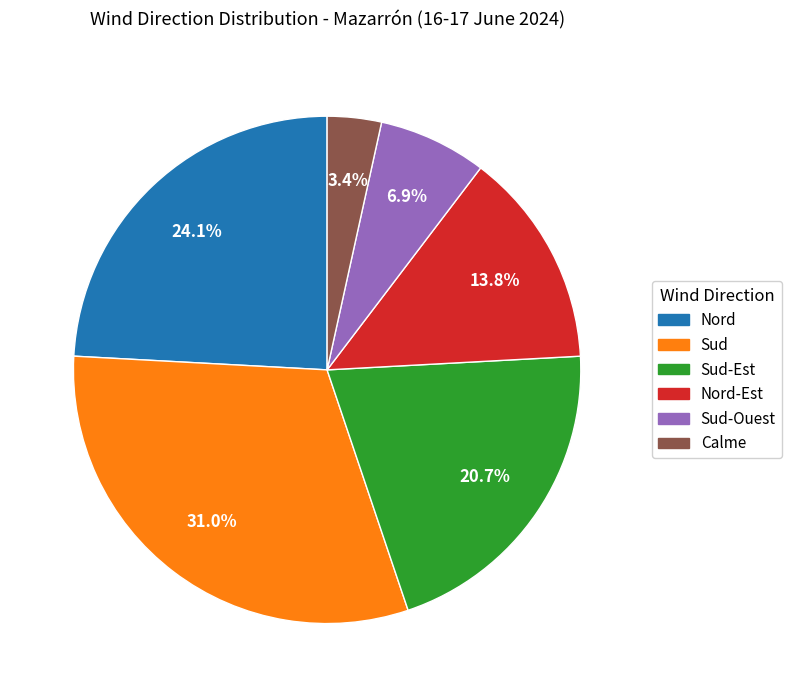

Is there any slice that represents more than half of the pie?

No